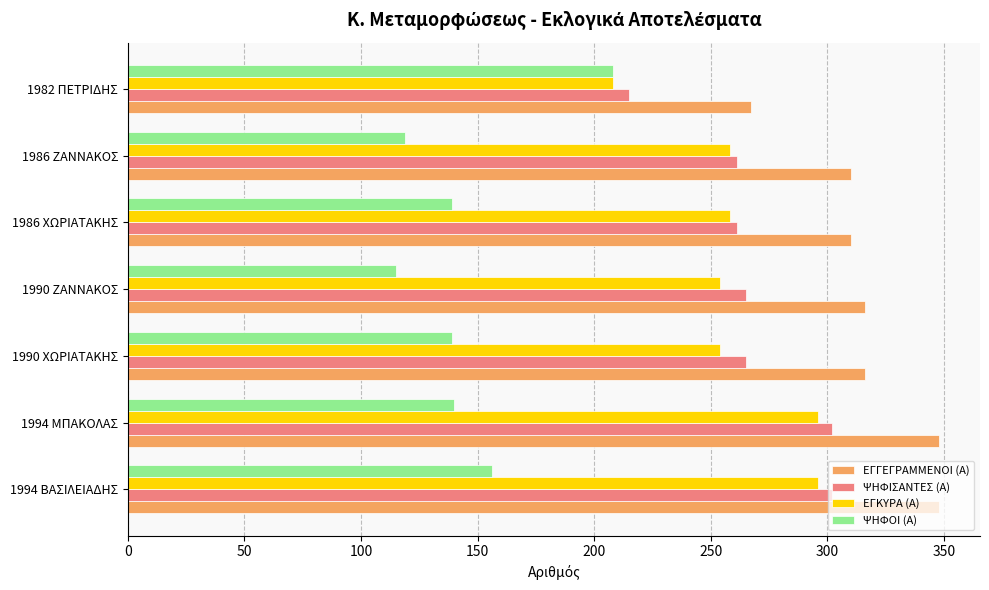

The ΨΗΦΙΣΑΝΤΕΣ (Α) series shows 261 at 1986 ΧΩΡΙΑΤΑΚΗΣ. True or false?

True